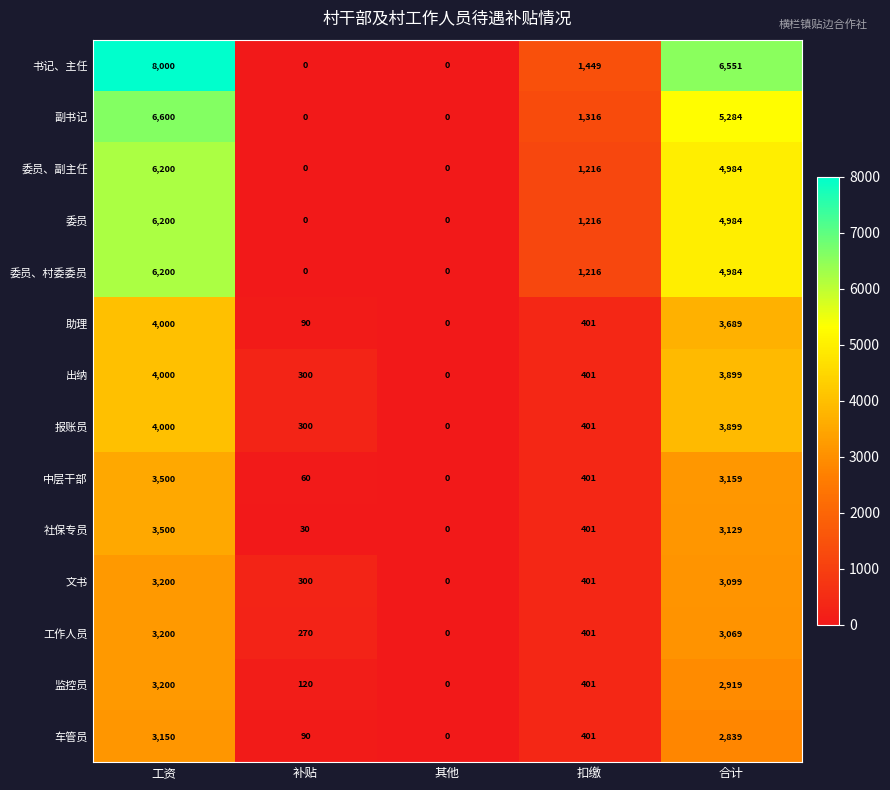

What is the sum of the 监控员 values at 其他 and 扣缴?

401